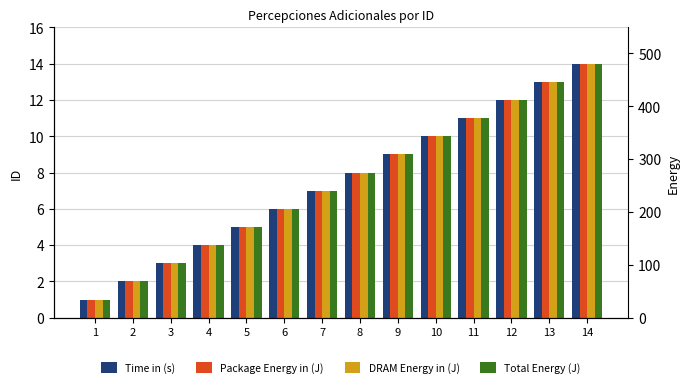

What are all the series names shown in the legend?

Time in (s), Package Energy in (J), DRAM Energy in (J), Total Energy (J)